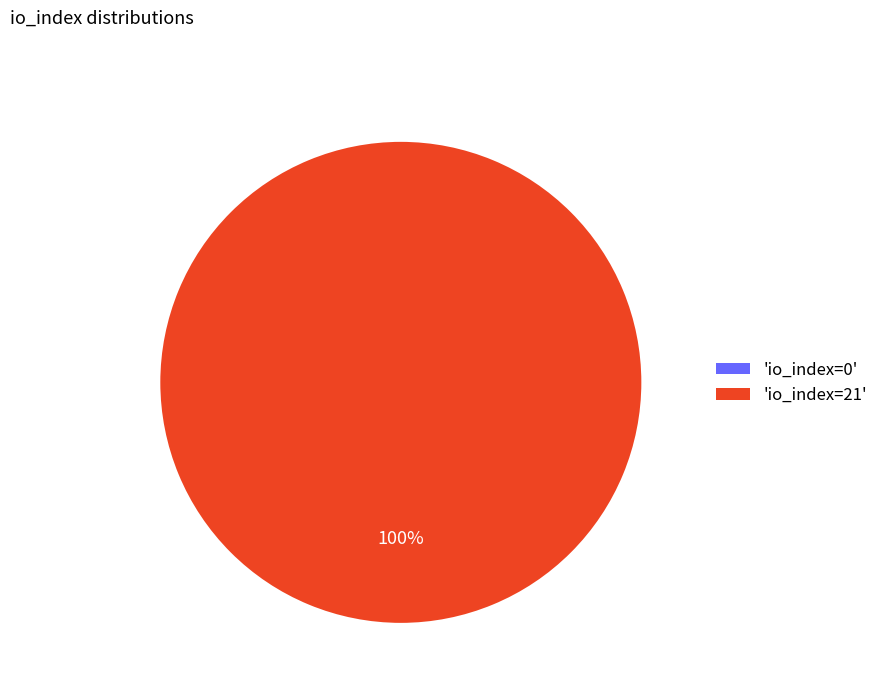

Count the number of slices in the pie.

2